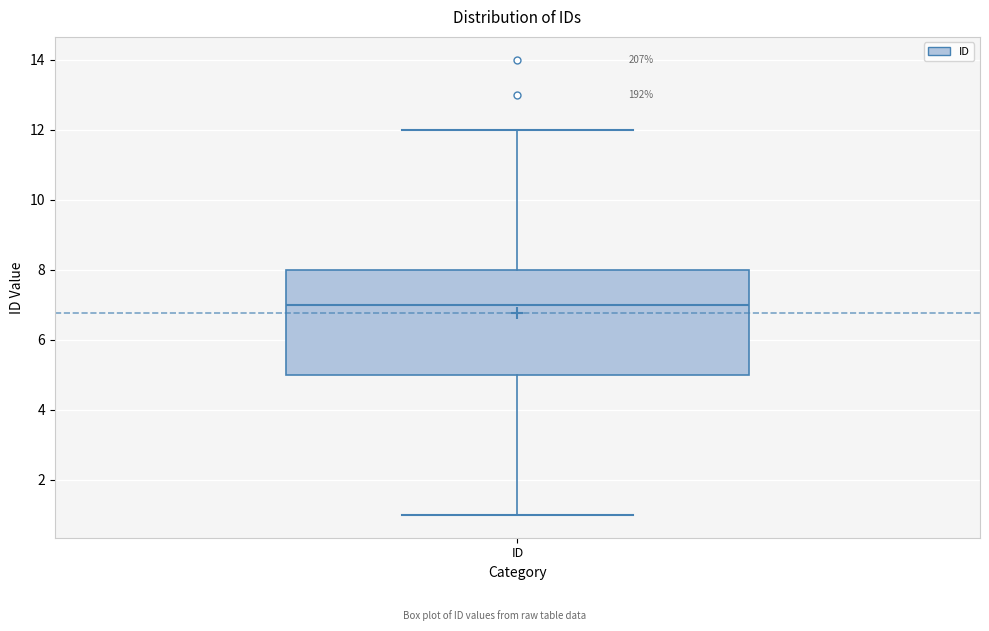

Where is the lower edge of the box for ID on the y-axis? The values are not printed on the chart, so give them approximately, as read against the axis.

5